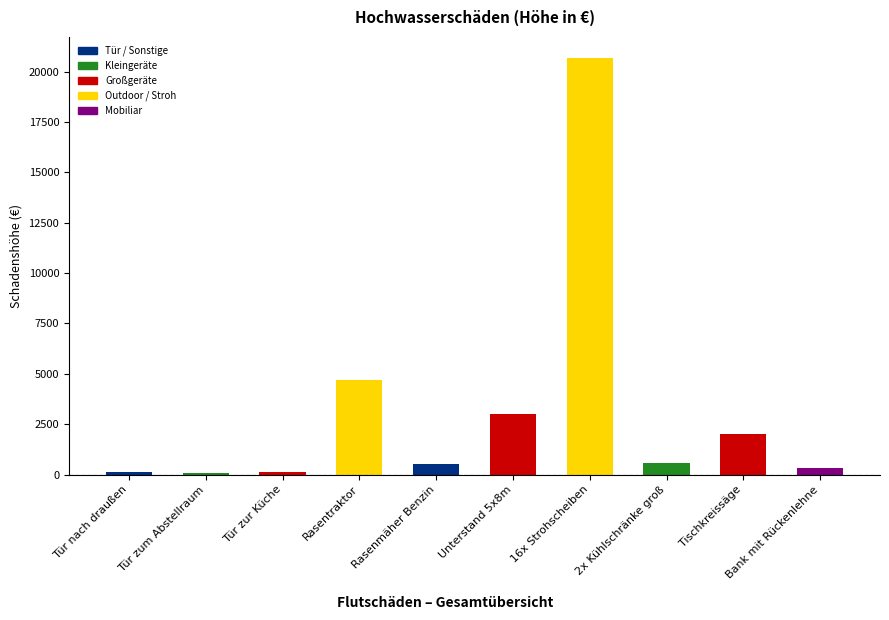

At which label is the value closest to 10387?

Rasentraktor